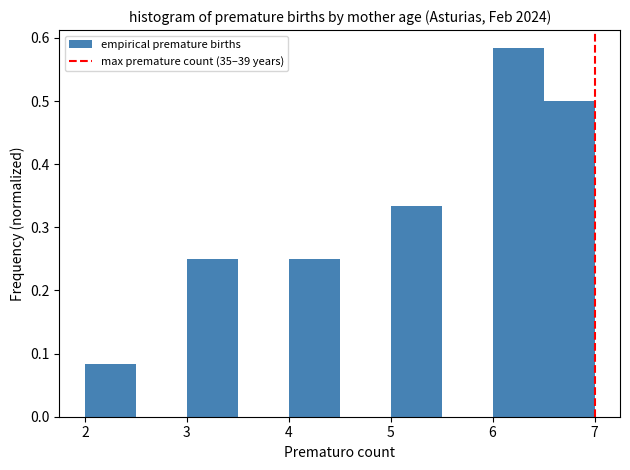

Reading left to right, list every bar in this chart as the range it spans on the x-axis followed by its height. The values are not printed on the chart, so give them approximately, as read against the axis.

2.0 to 2.5: 0.08
2.5 to 3.0: 0
3.0 to 3.5: 0.25
3.5 to 4.0: 0
4.0 to 4.5: 0.25
4.5 to 5.0: 0
5.0 to 5.5: 0.33
5.5 to 6.0: 0
6.0 to 6.5: 0.58
6.5 to 7.0: 0.50